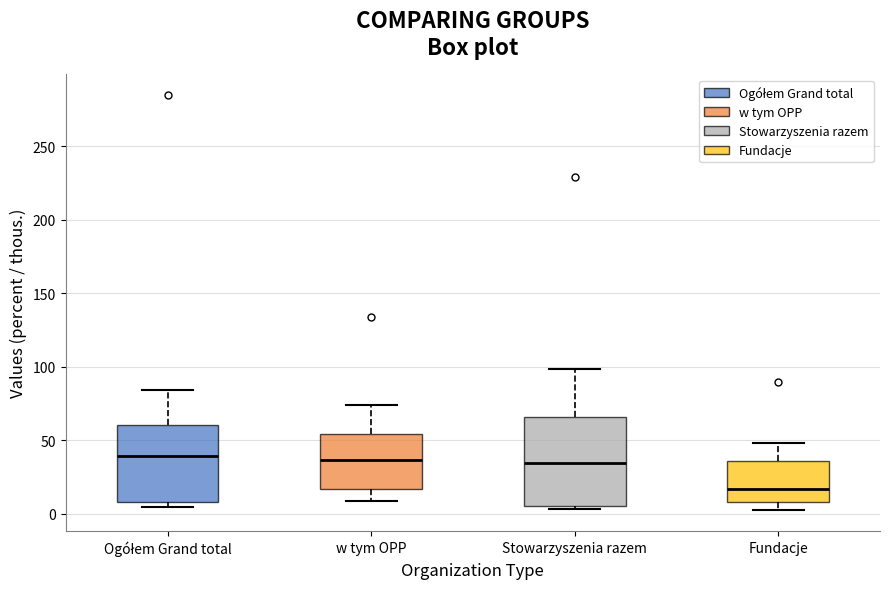

Reading left to right, read every box against the y-axis: the position of its median line, the range the box covers, and the ends of its whiskers. The values are not printed on the chart, so give them approximately, as read against the axis.

Ogółem Grand total: median 40, box 10 to 60, whiskers 5 to 85
w tym OPP: median 35, box 15 to 55, whiskers 10 to 75
Stowarzyszenia razem: median 35, box 5 to 65, whiskers 5 (just below the box's lower edge) to 100
Fundacje: median 15, box 10 to 35, whiskers 0 to 50